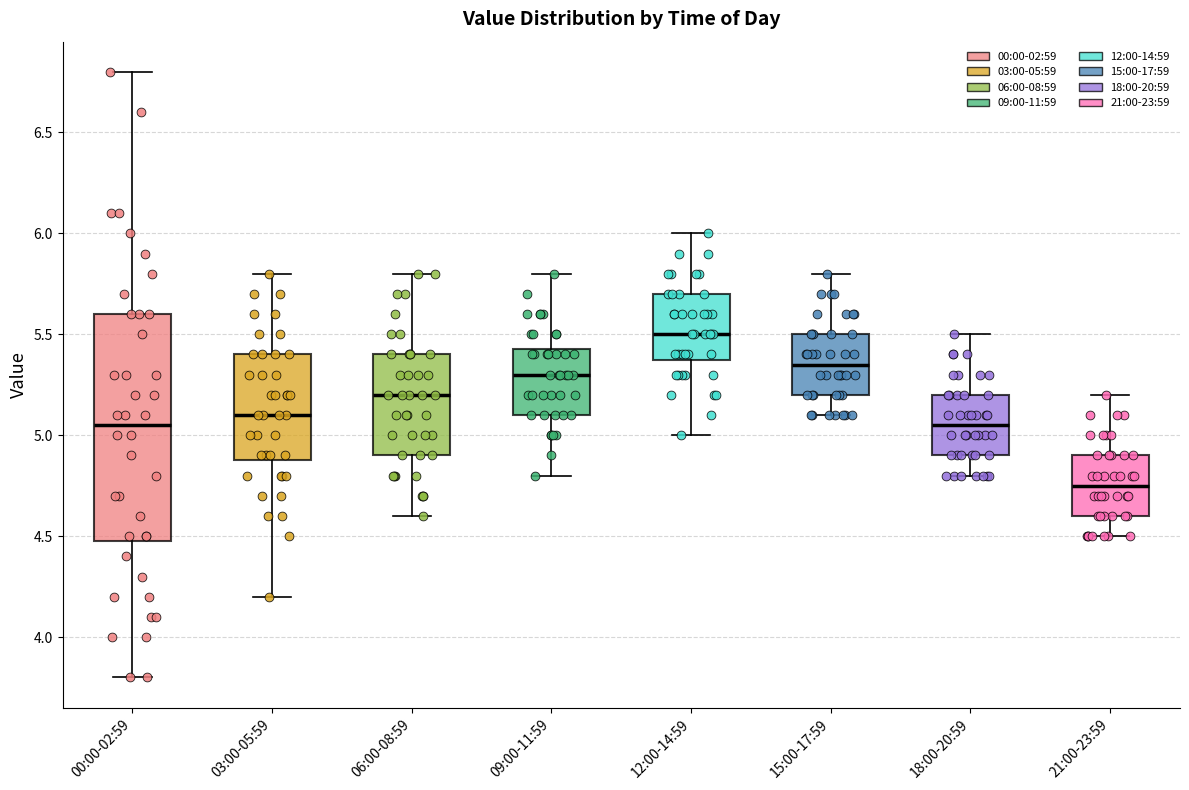

Comparing the boxes themselves (not the whiskers), which one is the tallest?

00:00-02:59